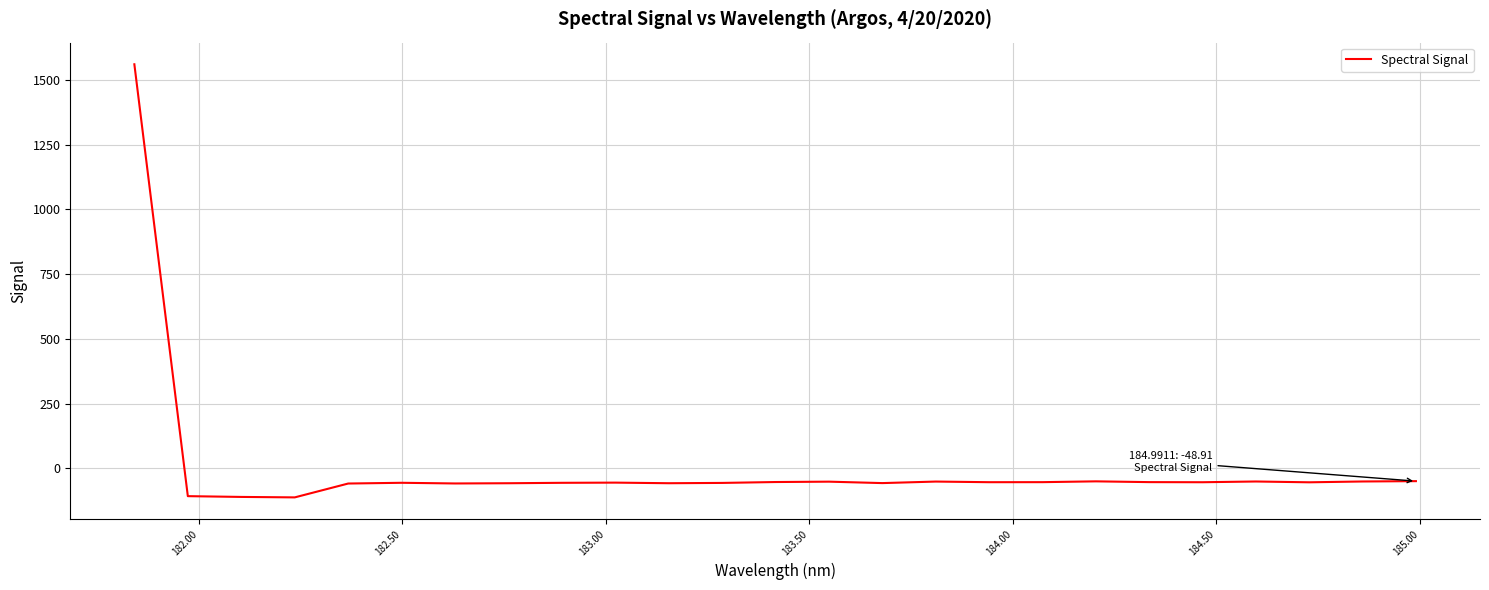

What is the difference between the maximum and minimum values?

1672.0